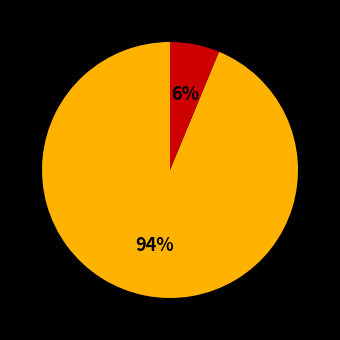

Is there any slice that represents more than half of the pie?

Yes